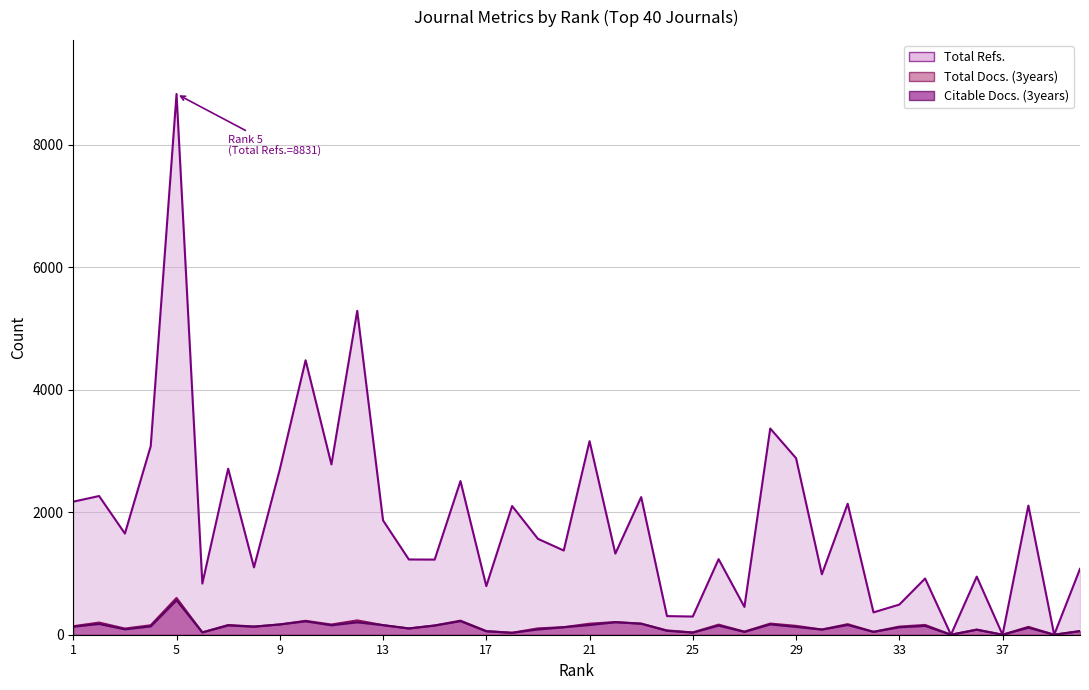

Reading right to left, list all the values displayed in this chart.

Total Refs.: 40=1075	39=0	38=2109	37=0	36=949	35=0	34=918	33=492	32=365	31=2139	30=987	29=2883	28=3368	27=454	26=1234	25=297	24=304	23=2248	22=1325	21=3161	20=1375	19=1566	18=2102	17=794	16=2509	15=1227	14=1229	13=1867	12=5289	11=2781	10=4482	9=2699	8=1100	7=2711	6=836	5=8831	4=3080	3=1652	2=2265	1=2173
Total Docs. (3years): 40=60	39=0	38=129	37=0	36=84	35=0	34=160	33=133	32=47	31=173	30=85	29=145	28=182	27=51	26=165	25=37	24=71	23=181	22=207	21=180	20=124	19=104	18=32	17=60	16=230	15=151	14=103	13=157	12=234	11=167	10=227	9=168	8=134	7=159	6=38	5=601	4=155	3=101	2=199	1=139
Citable Docs. (3years): 40=59	39=0	38=115	37=0	36=82	35=0	34=144	33=122	32=47	31=159	30=84	29=128	28=169	27=46	26=149	25=35	24=64	23=180	22=204	21=159	20=122	19=86	18=31	17=56	16=222	15=150	14=102	13=156	12=203	11=154	10=219	9=168	8=131	7=152	6=38	5=563	4=136	3=88	2=176	1=131